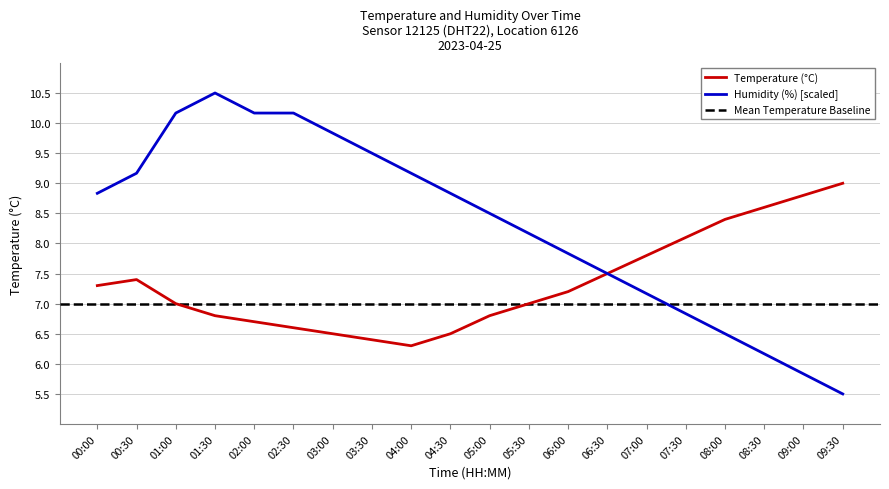

What value does the humidity series have at 01:30?

10.5